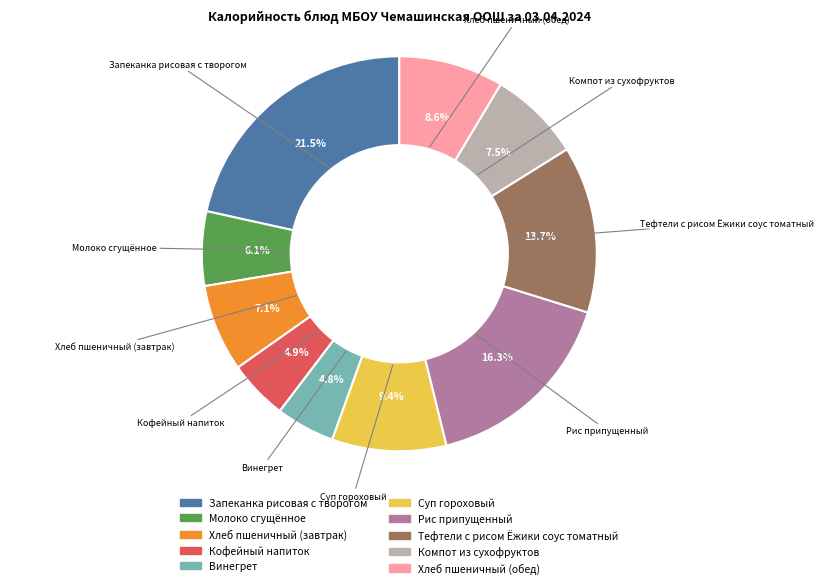

What is the total percentage of Запеканка рисовая с творогом and Молоко сгущённое?

27.6%